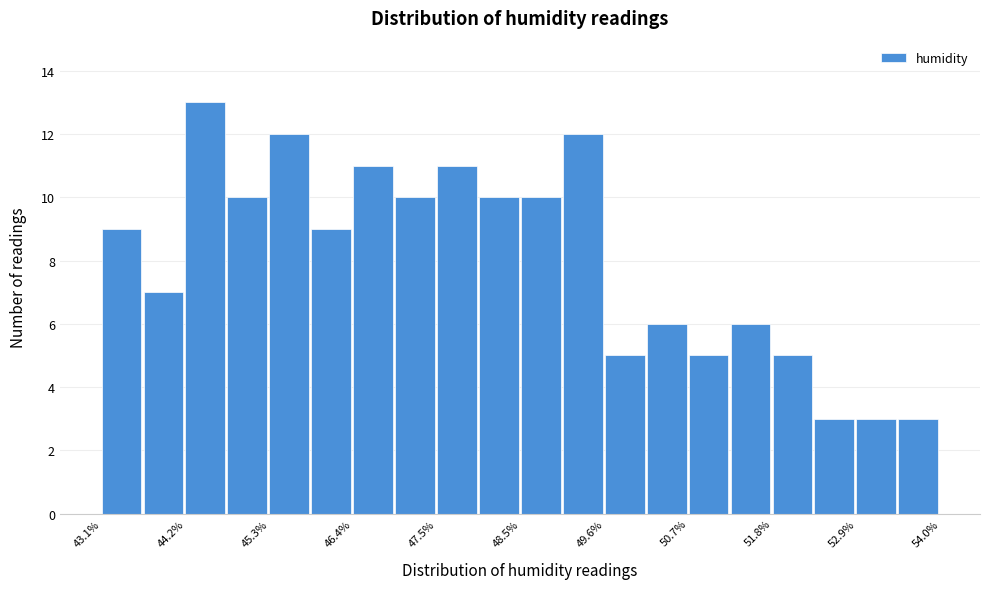

Around what value on the x-axis is the tallest bar? Give the approximate position of its centre, as read against the axis.

44.4